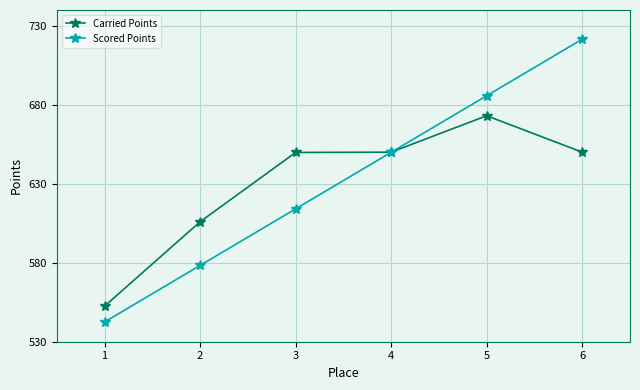

Rank the series at 6 from highest to lowest value.

Scored Points, Carried Points